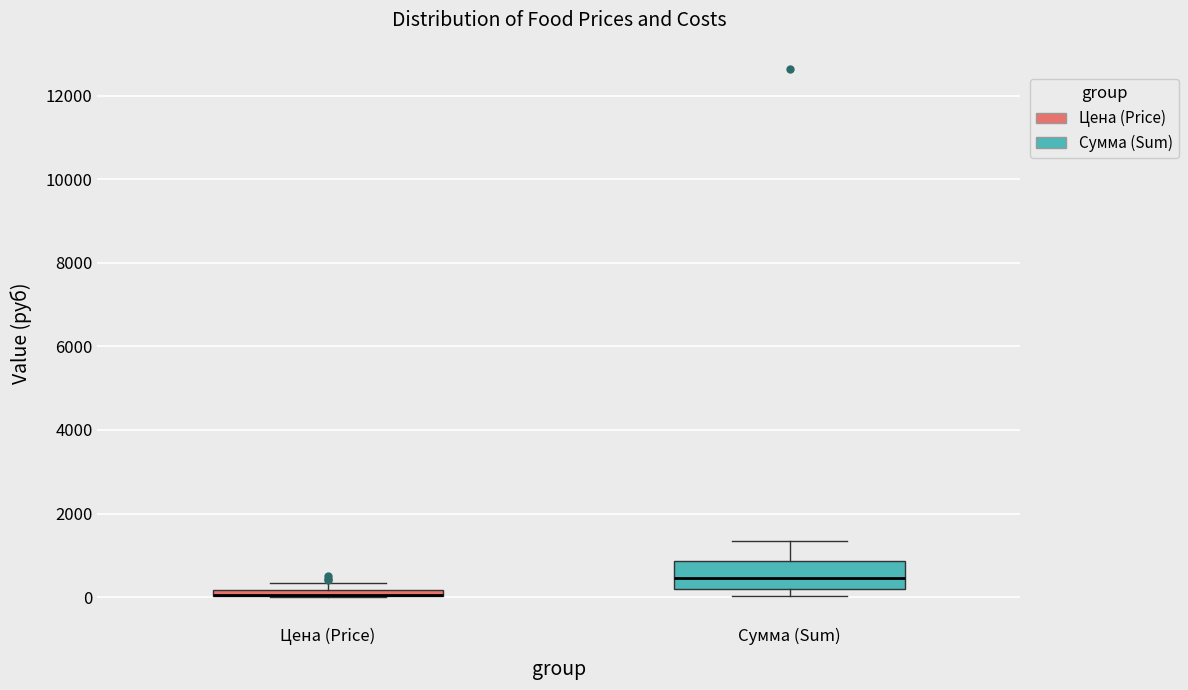

Where does the upper whisker of the box for Сумма (Sum) end on the y-axis? The values are not printed on the chart, so give them approximately, as read against the axis.

1400